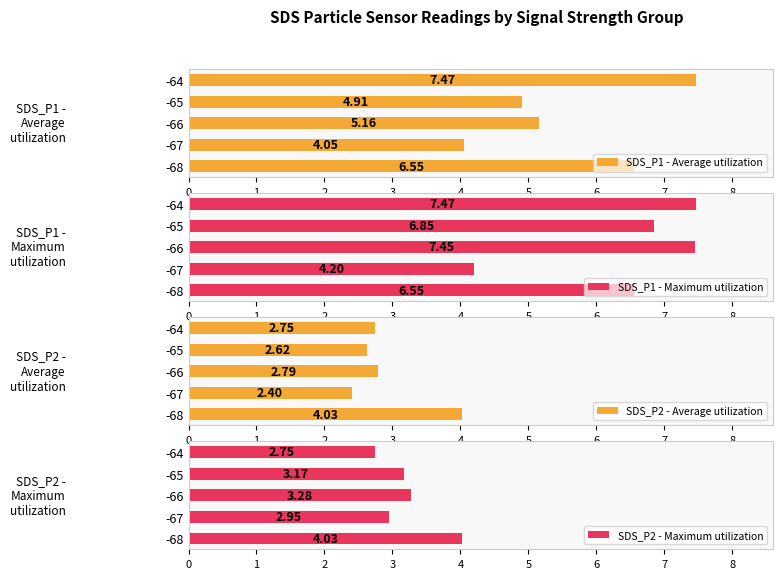

What are all the series names shown in the legend?

SDS_P1 - Average utilization, SDS_P1 - Maximum utilization, SDS_P2 - Average utilization, SDS_P2 - Maximum utilization